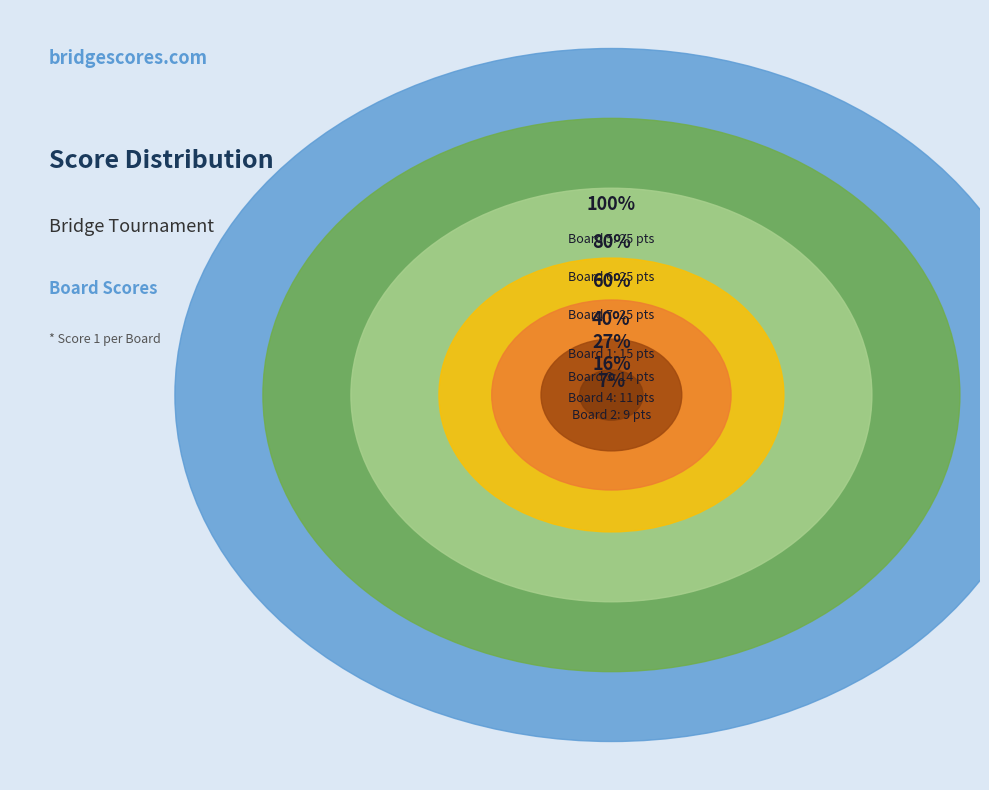

True or false: Board 6 accounts for 20% of the total.

True